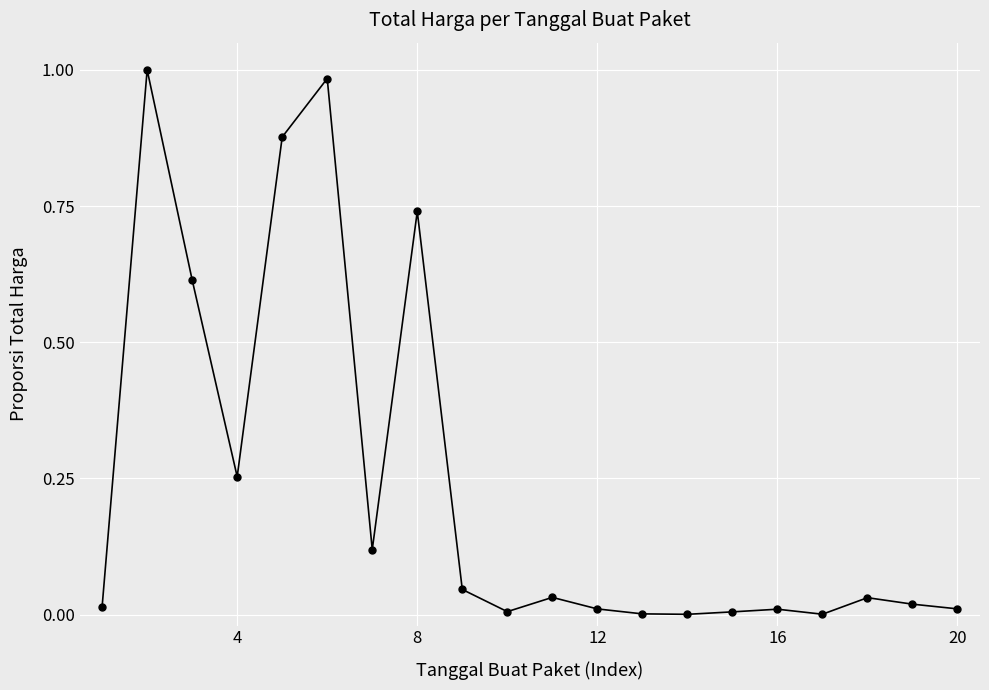

Does the chart have visible grid lines?

Yes